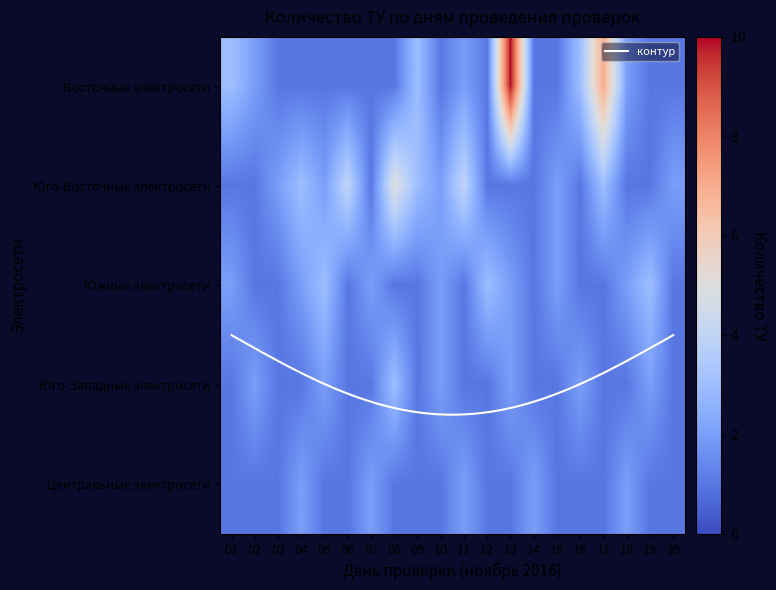

Which series changed the most between 03 and 16?

Восточные электросети